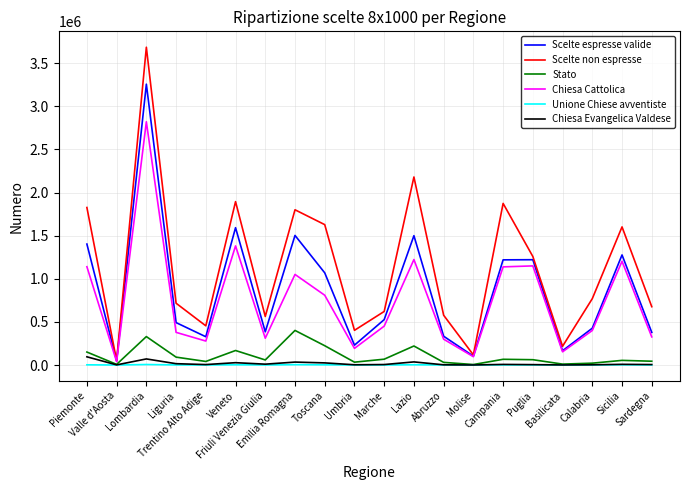

What is the greatest value displayed?

3685355